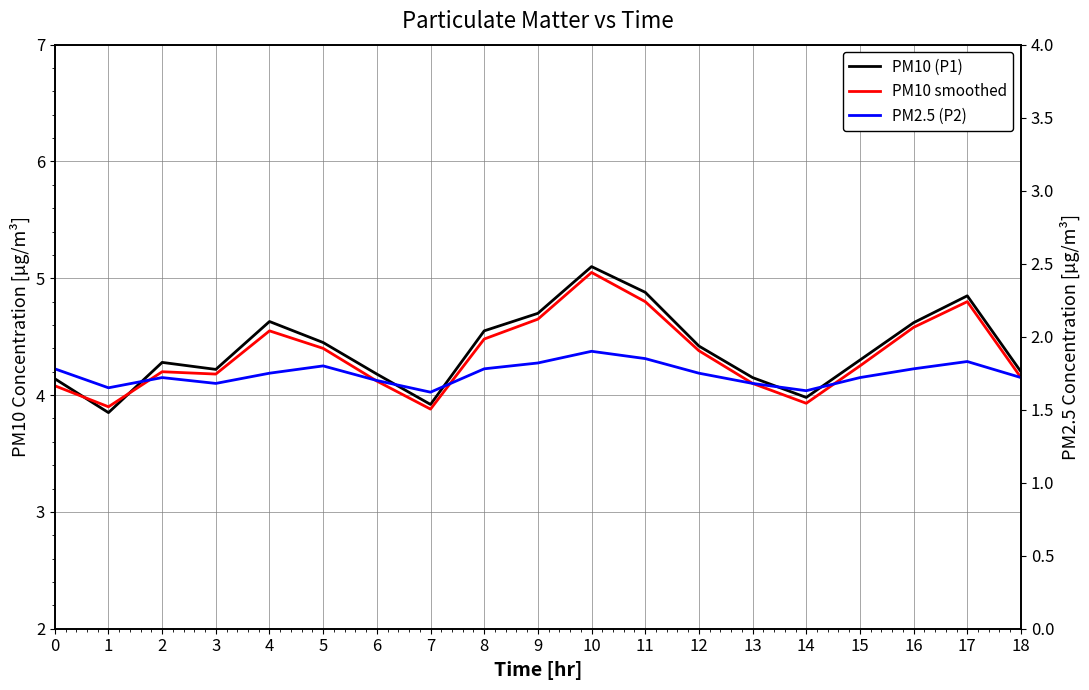

What is the spread (max minus min) of values at 2?

2.6